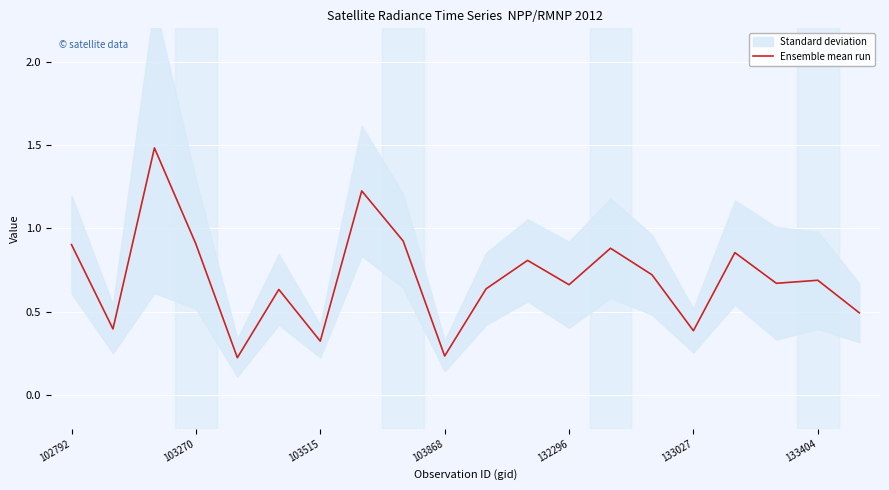

What is the highest value of the Ensemble mean run series?

1.5